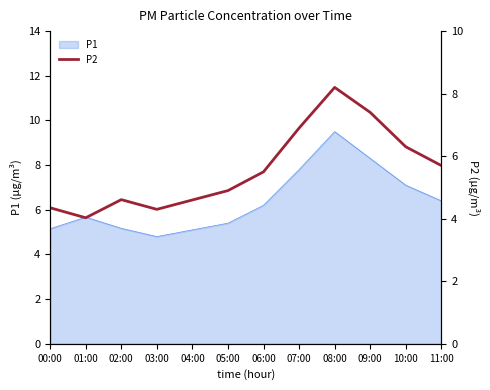

List the labels in order of value, smallest first.

01:00, 03:00, 00:00, 04:00, 02:00, 05:00, 06:00, 11:00, 10:00, 07:00, 09:00, 08:00